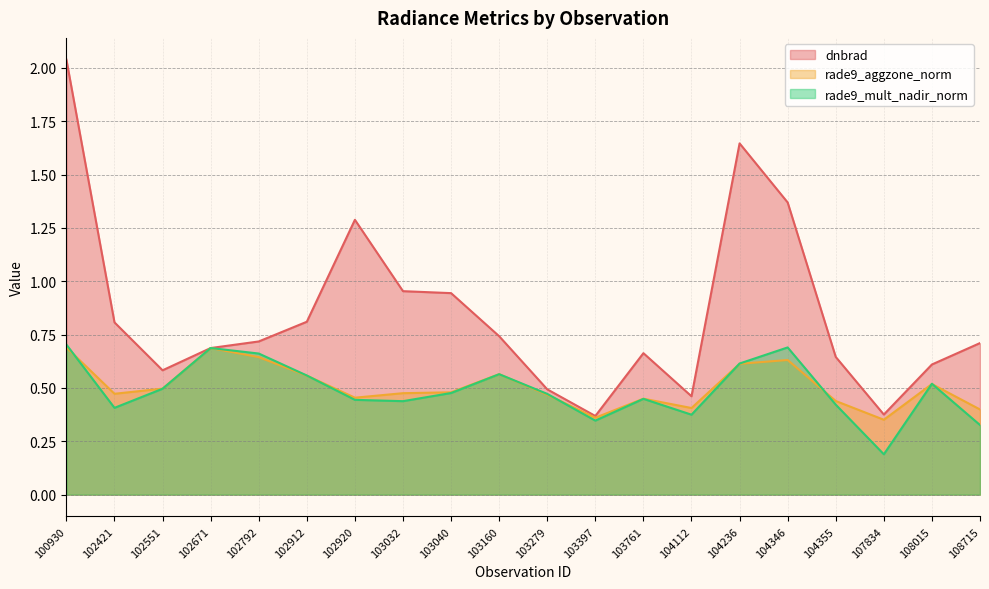

What is the difference between the maximum and minimum values in the dnbrad series?

1.7